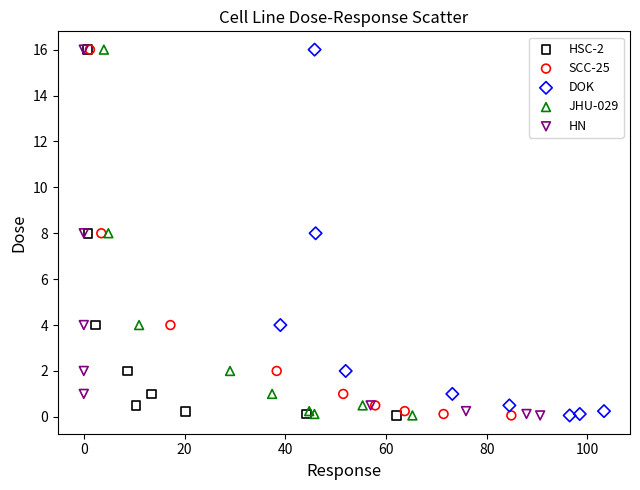

What are all the series names shown in the legend?

HSC-2, SCC-25, DOK, JHU-029, HN